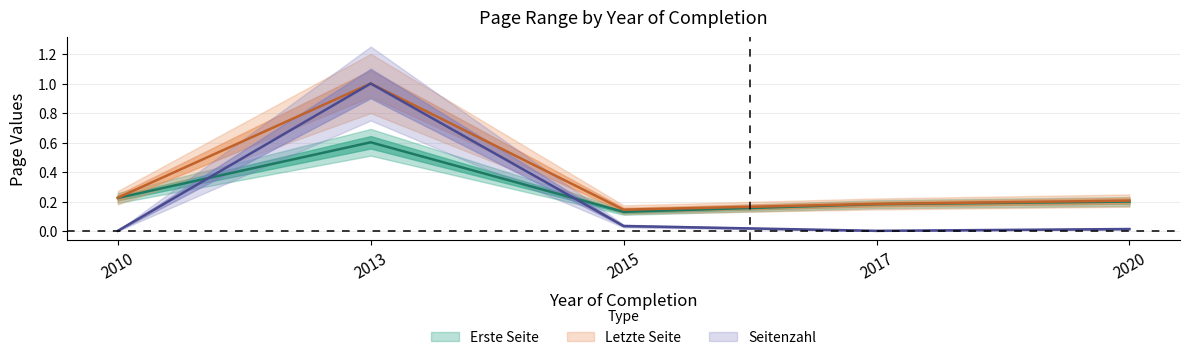

What is the sum of the Letzte Seite values at 2020 and 2017?

0.4